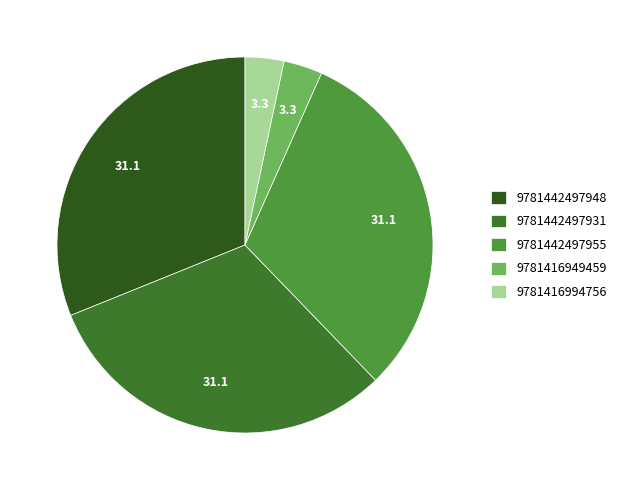

How many slices are in this pie chart?

5